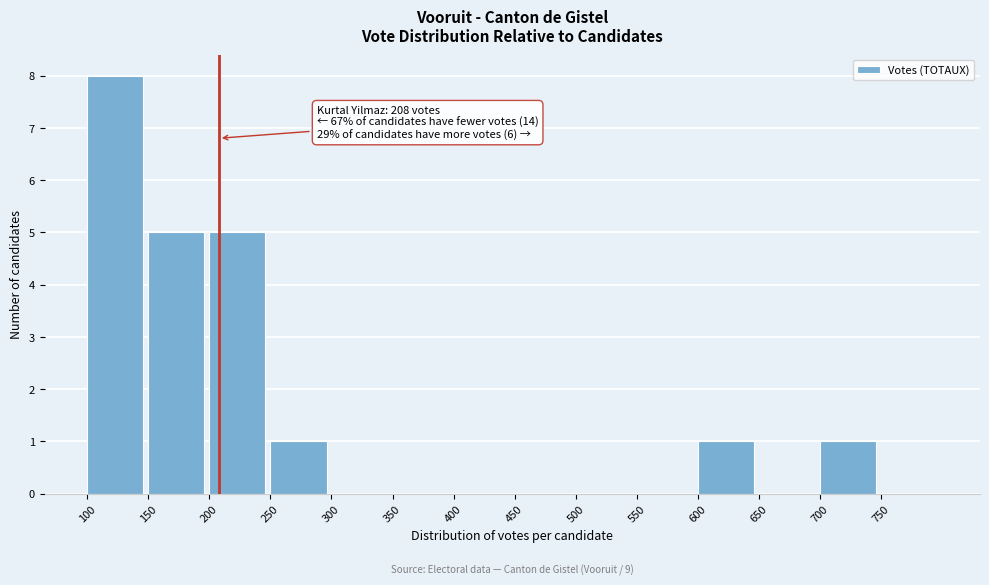

Which range on the x-axis has the tallest bar?

100 to 150